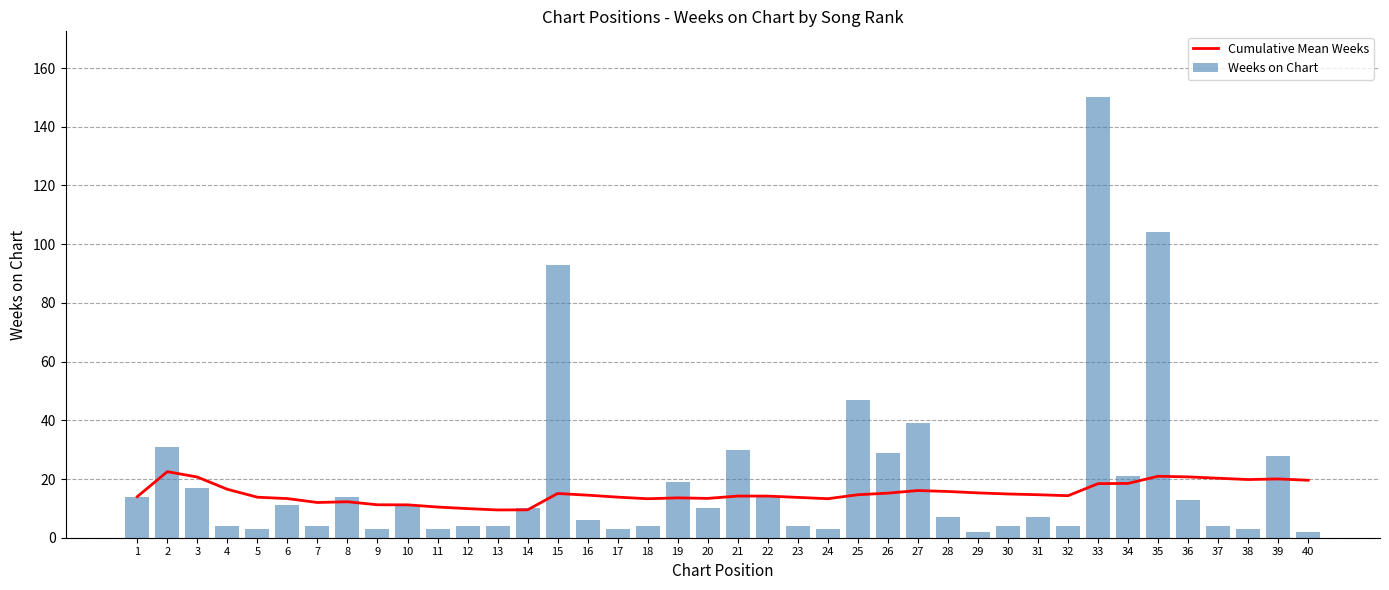

Reading right to left, list all the values displayed in this chart.

Cumulative Mean Weeks: 40=19.6	39=20.0	38=19.8	37=20.3	36=20.7	35=20.9	34=18.5	33=18.4	32=14.3	31=14.6	30=14.9	29=15.3	28=15.8	27=16.1	26=15.2	25=14.6	24=13.3	23=13.7	22=14.2	21=14.2	20=13.4	19=13.6	18=13.3	17=13.8	16=14.5	15=15.1	14=9.5	13=9.5	12=9.9	11=10.5	10=11.2	9=11.2	8=12.2	7=12.0	6=13.3	5=13.8	4=16.5	3=20.7	2=22.5	1=14.0
Weeks on Chart: 40=2.0	39=28.0	38=3.0	37=4.0	36=13.0	35=104.0	34=21.0	33=150.0	32=4.0	31=7.0	30=4.0	29=2.0	28=7.0	27=39.0	26=29.0	25=47.0	24=3.0	23=4.0	22=14.0	21=30.0	20=10.0	19=19.0	18=4.0	17=3.0	16=6.0	15=93.0	14=10.0	13=4.0	12=4.0	11=3.0	10=11.0	9=3.0	8=14.0	7=4.0	6=11.0	5=3.0	4=4.0	3=17.0	2=31.0	1=14.0